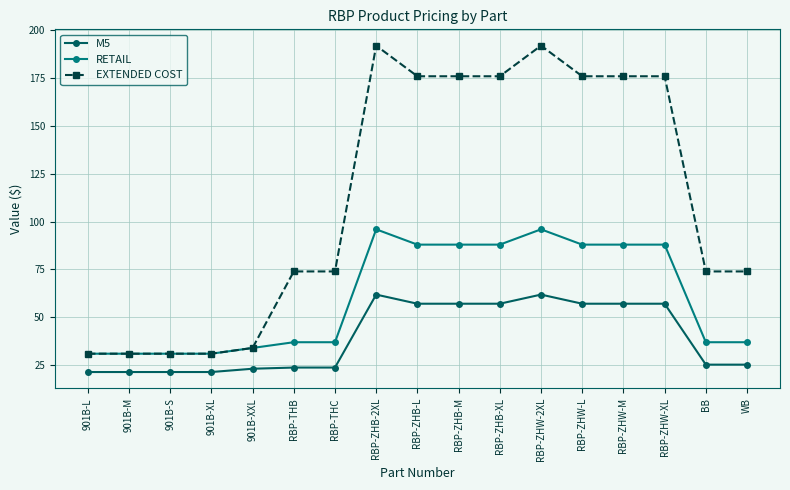

True or false: M5 has more than 0 points higher than both neighbors.

True